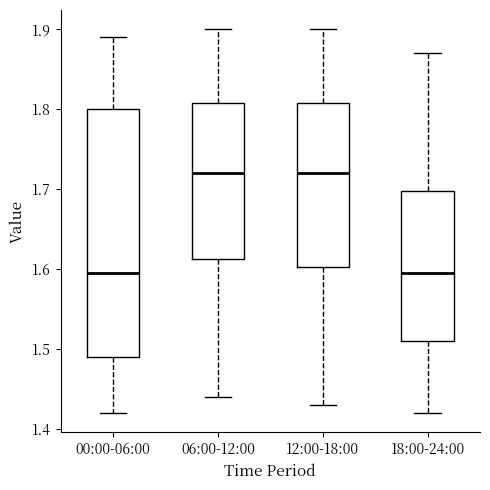

Comparing the boxes themselves (not the whiskers), which one is the tallest?

00:00-06:00